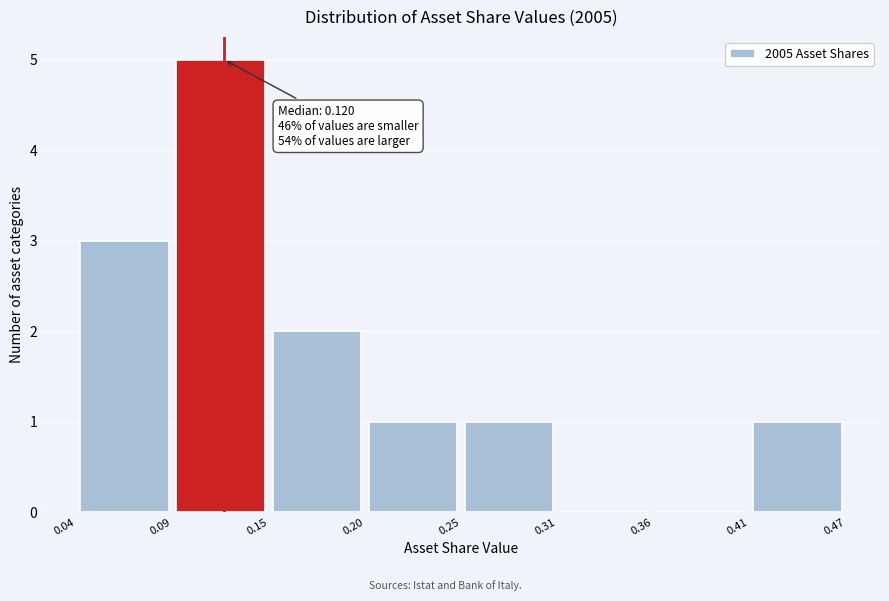

Over which range of the x-axis is the bar tallest?

0.09 to 0.15